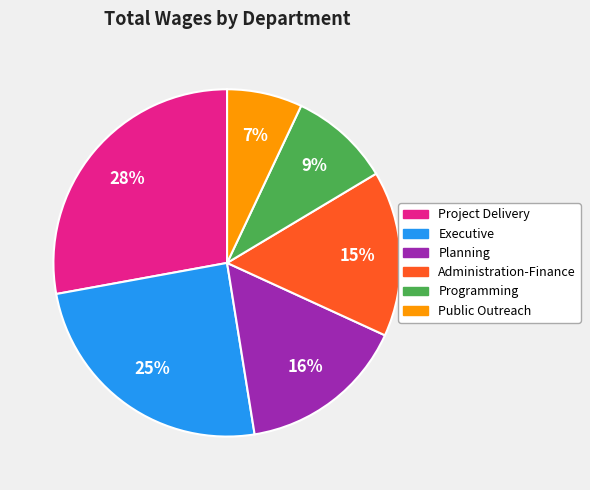

Combined, do Public Outreach and Administration-Finance account for over 50%?

No